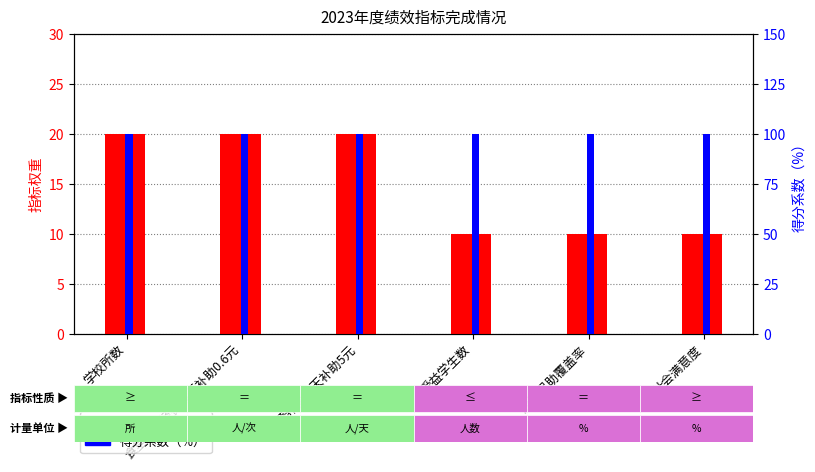

What is the label of the 5th bar from the left?

应助尽助覆盖率